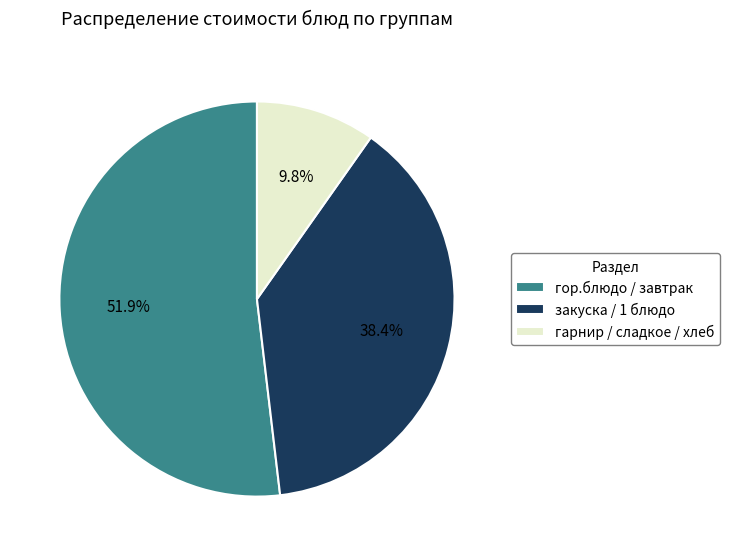

Is the sum of закуска / 1 блюдо and гарнир / сладкое / хлеб greater than half?

No